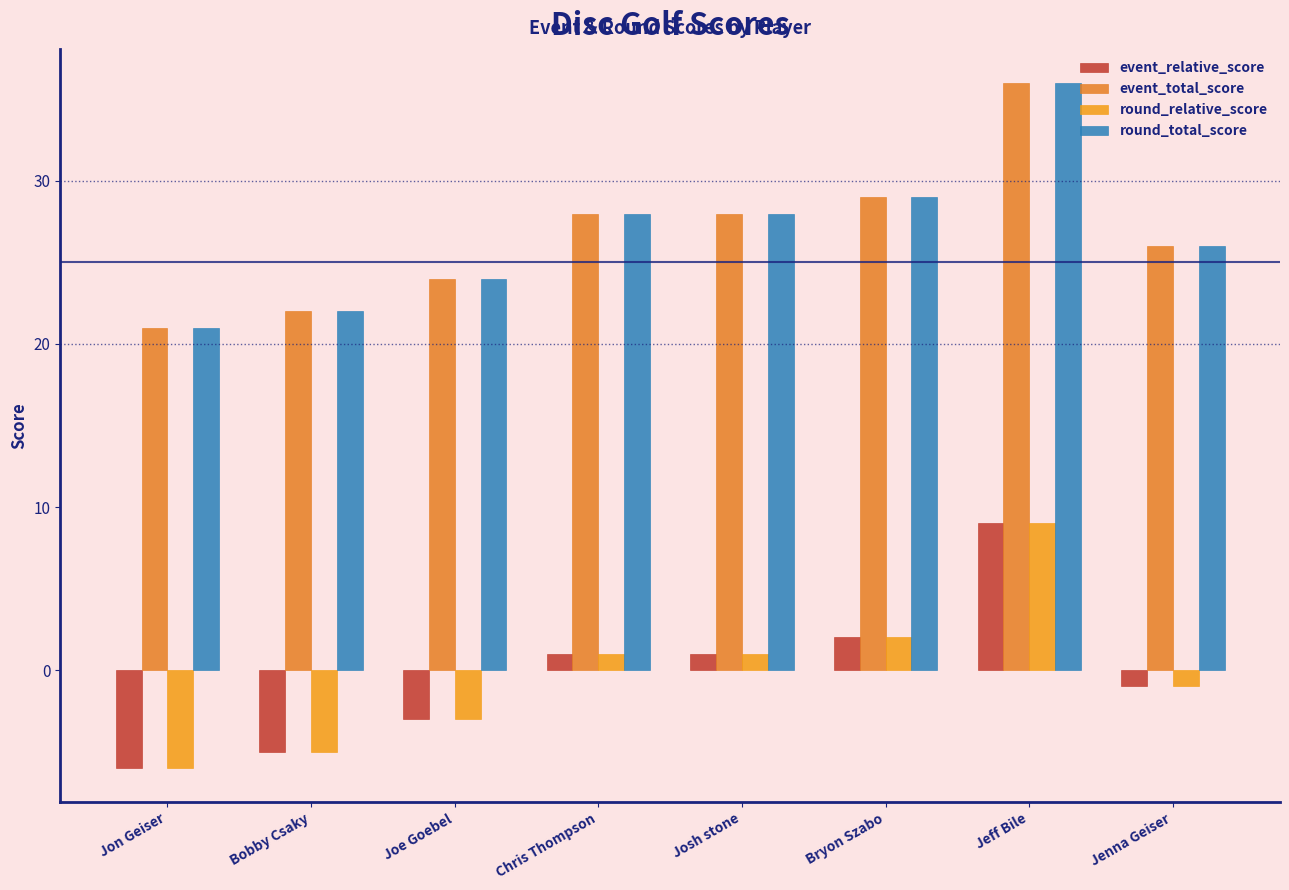

What is the minimum value shown in the chart?

-6